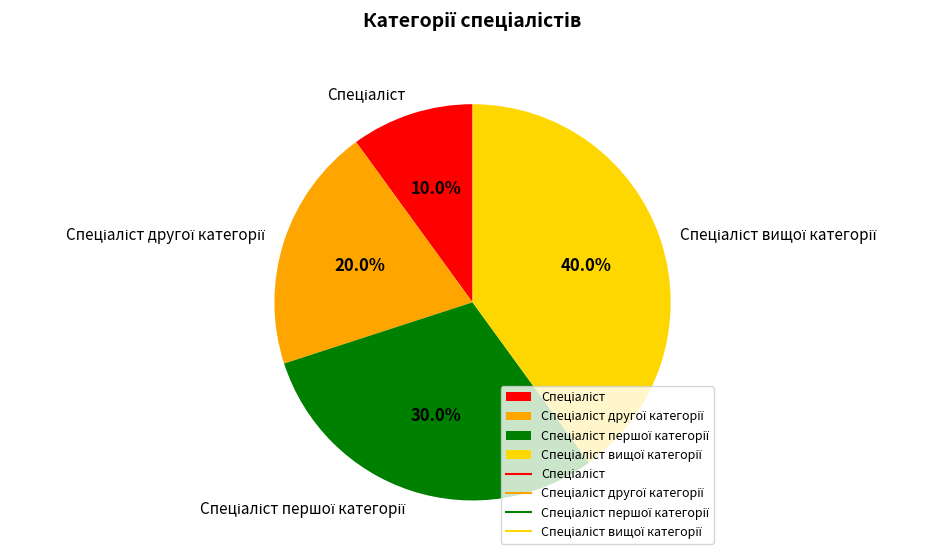

Does any single category account for the majority?

No